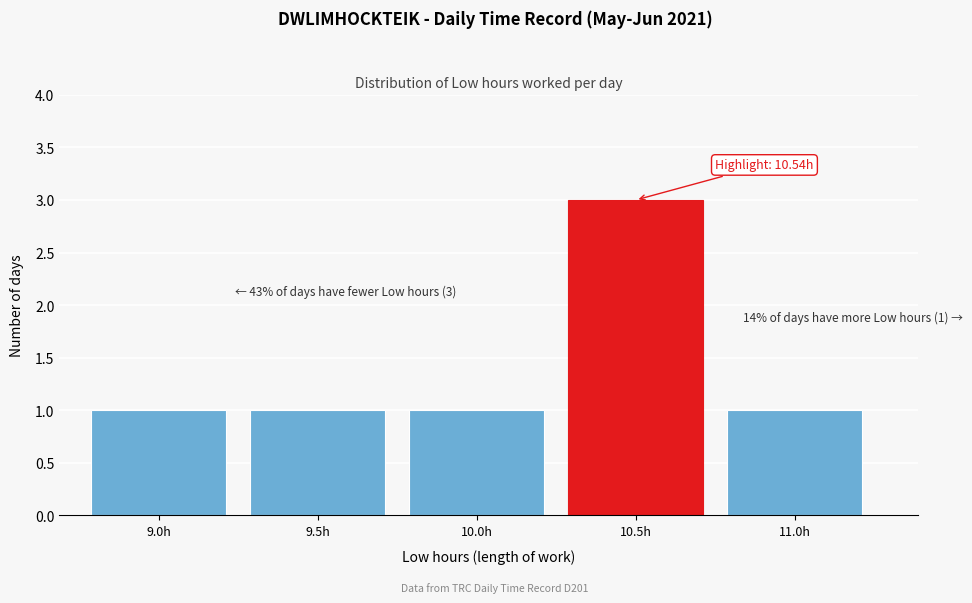

Reading left to right, extract all data points from this chart.

1	1	1	3	1